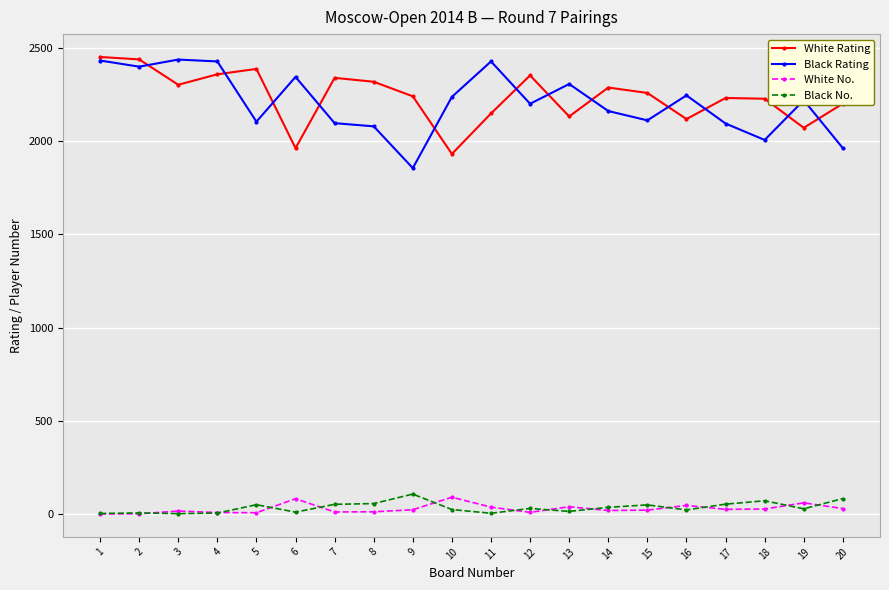

What is the spread (max minus min) of values at 19?

2191